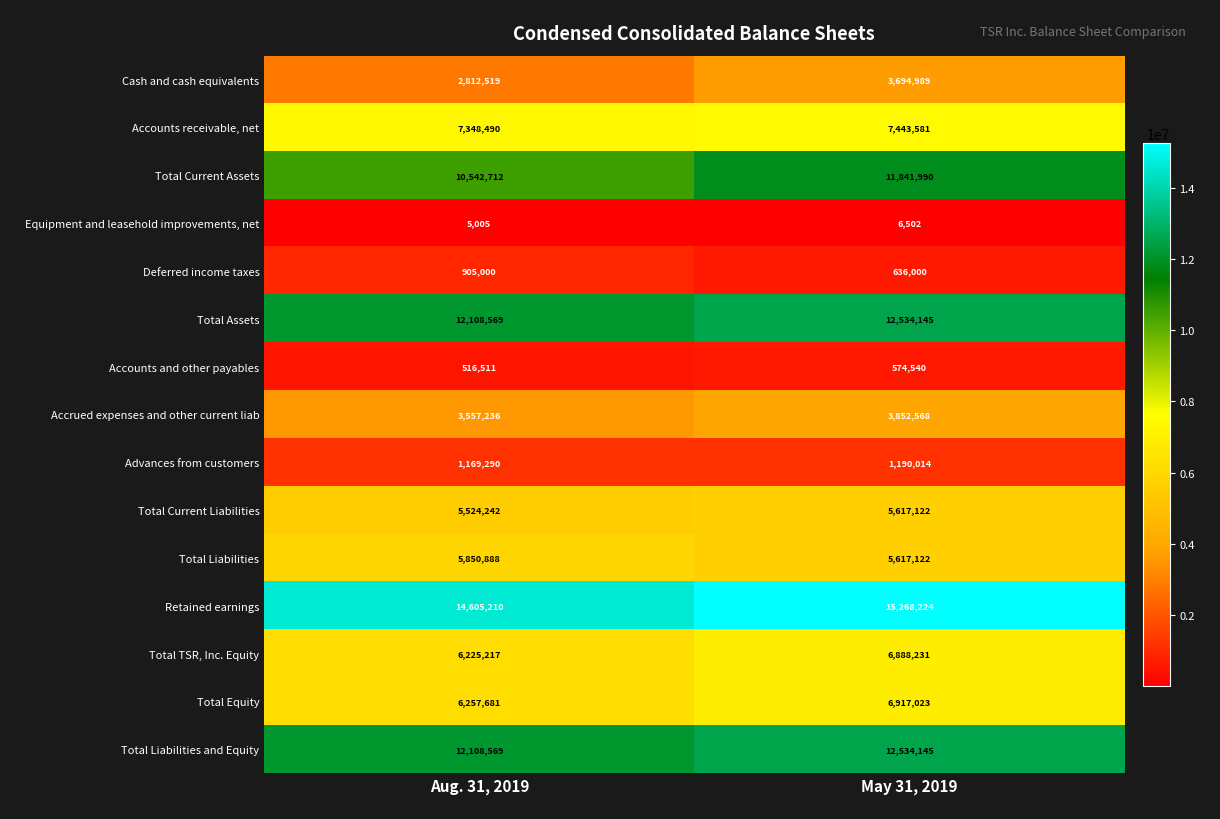

True or false: Cash and cash equivalents has a value of 3694989 at May 31, 2019.

True